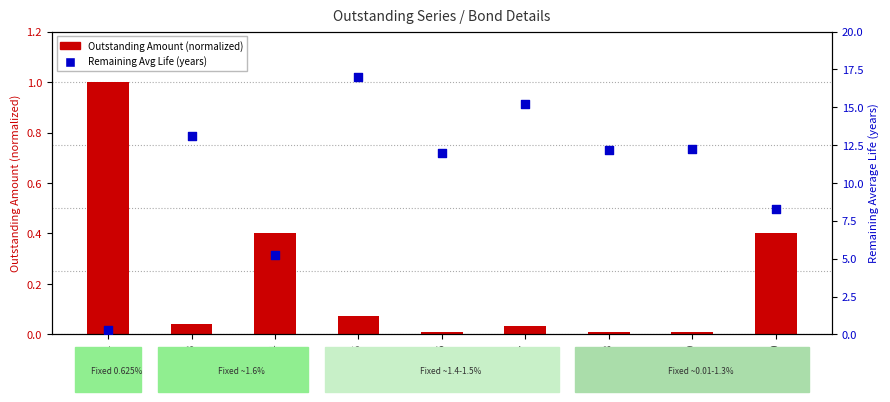

At which category is the sum across all series the highest?

Series 5